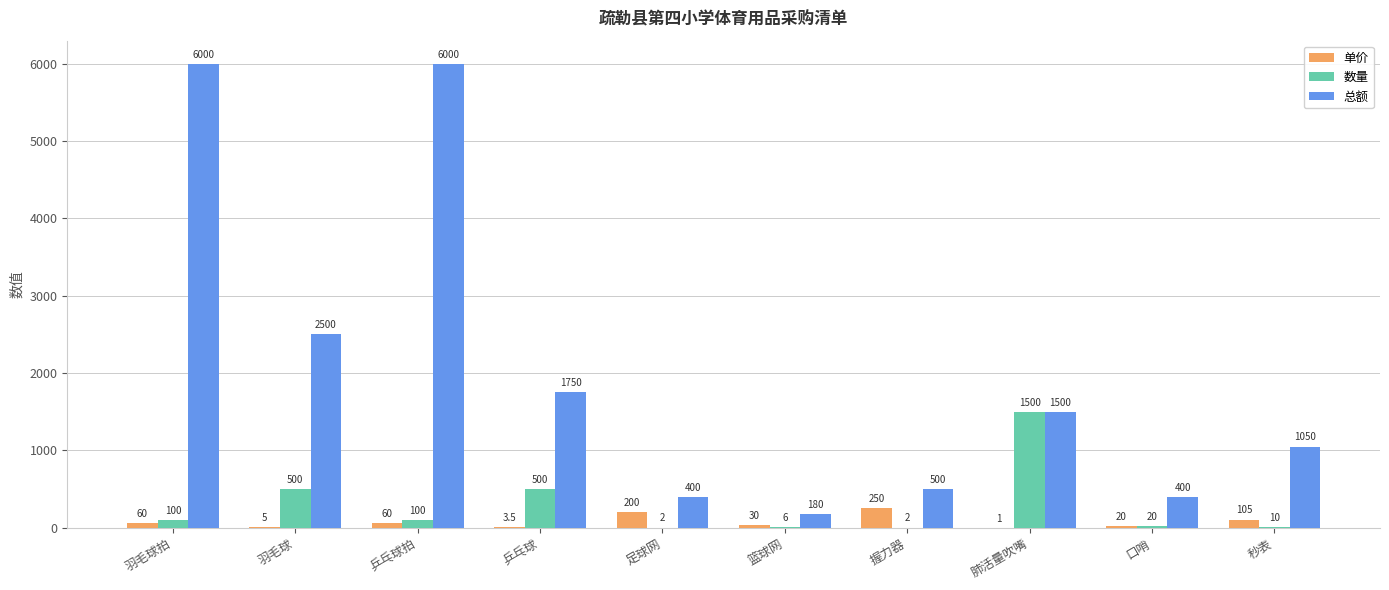

How many groups of bars are there?

10